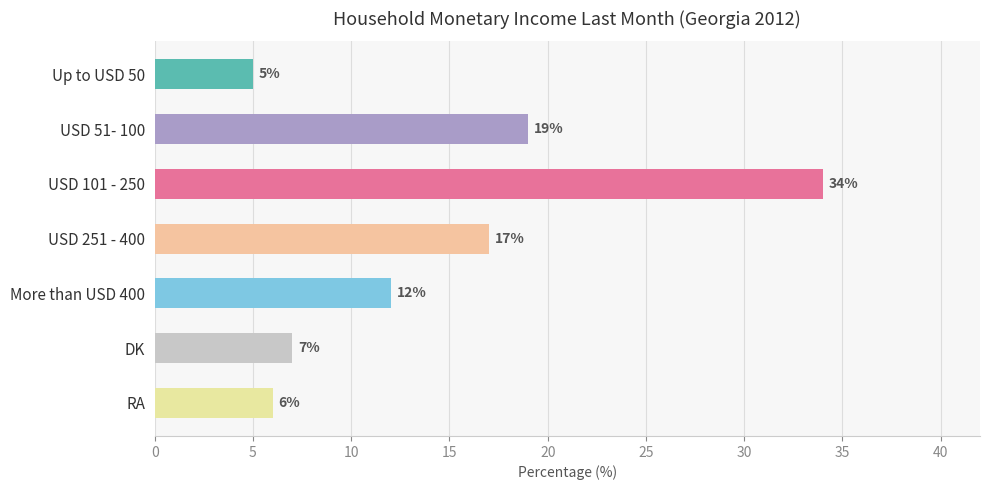

Reading top to bottom, what are all the values shown in this chart?

Up to USD 50=5	USD 51- 100=19	USD 101 - 250=34	USD 251 - 400=17	More than USD 400=12	DK=7	RA=6